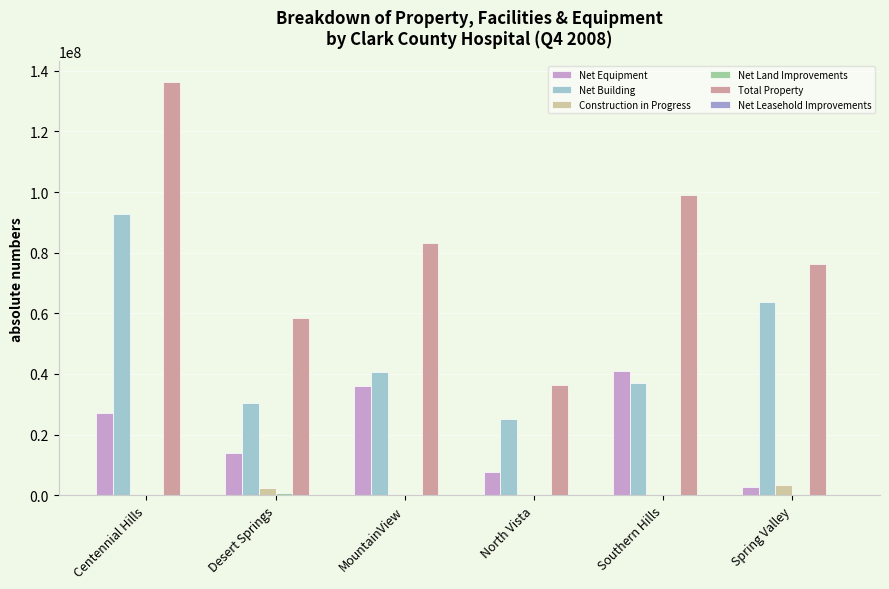

The Total Property series shows 183619924 at Centennial Hills. True or false?

False